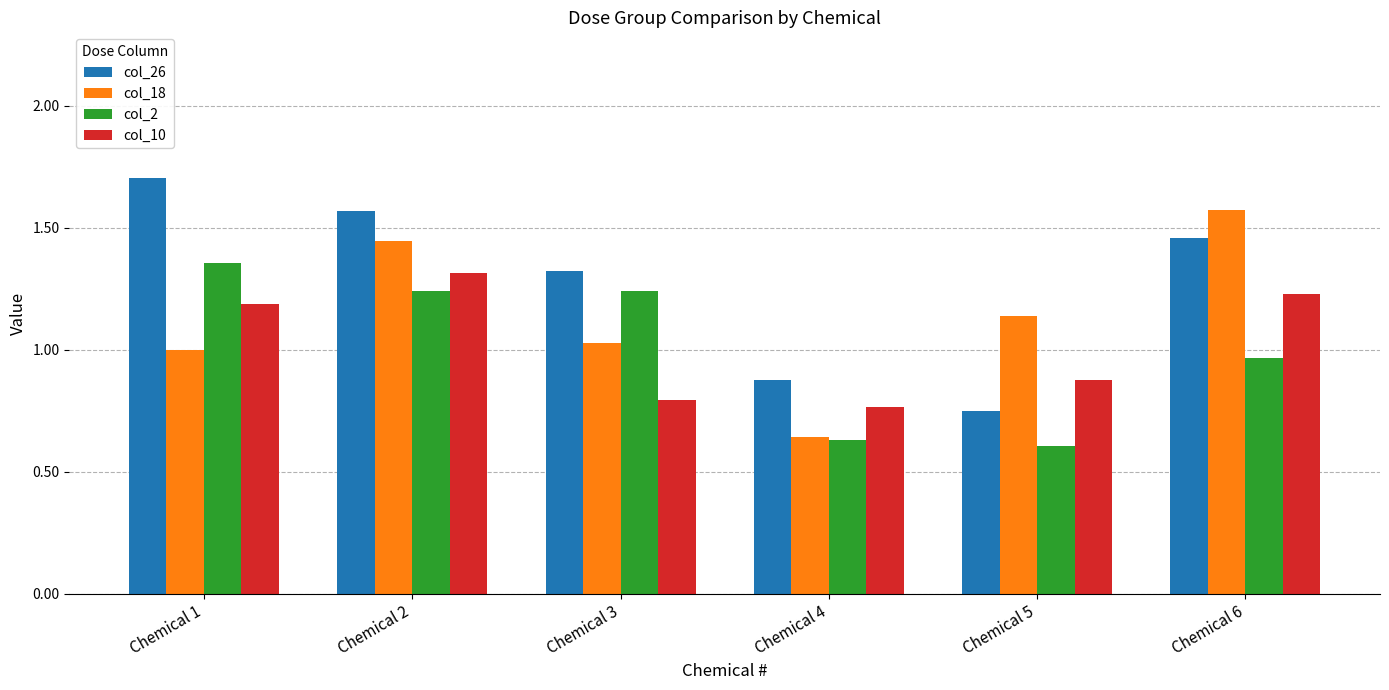

How many distinct data groups are displayed?

4